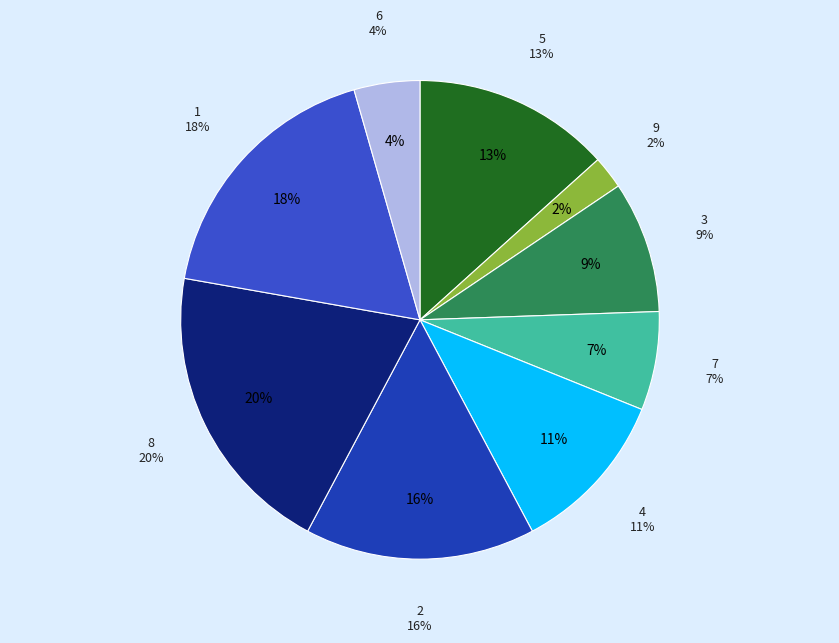

To the nearest percent, what is the difference between the largest and smallest slice percentages?

18%